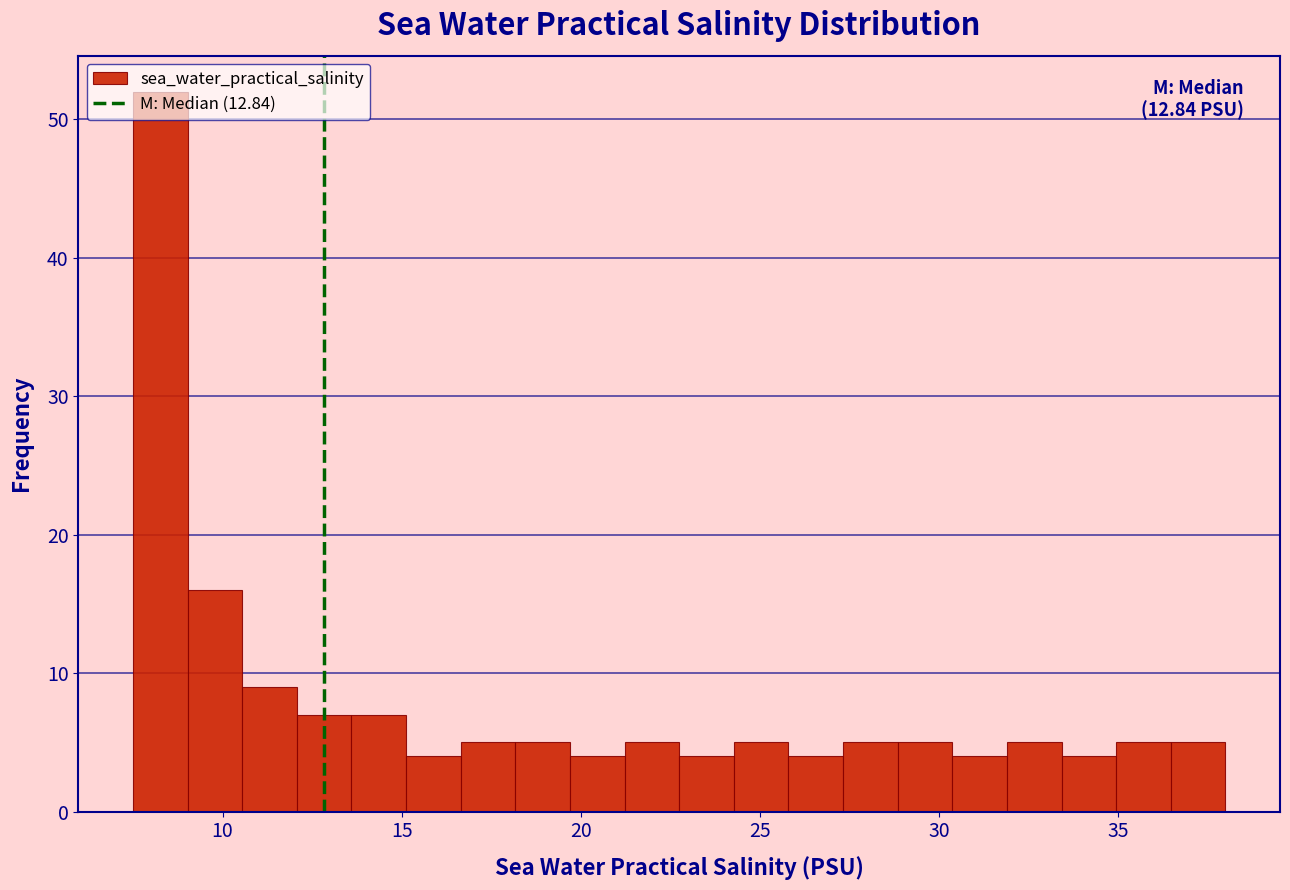

Read against the x-axis, roughly where is the centre of the tallest bar?

8.5